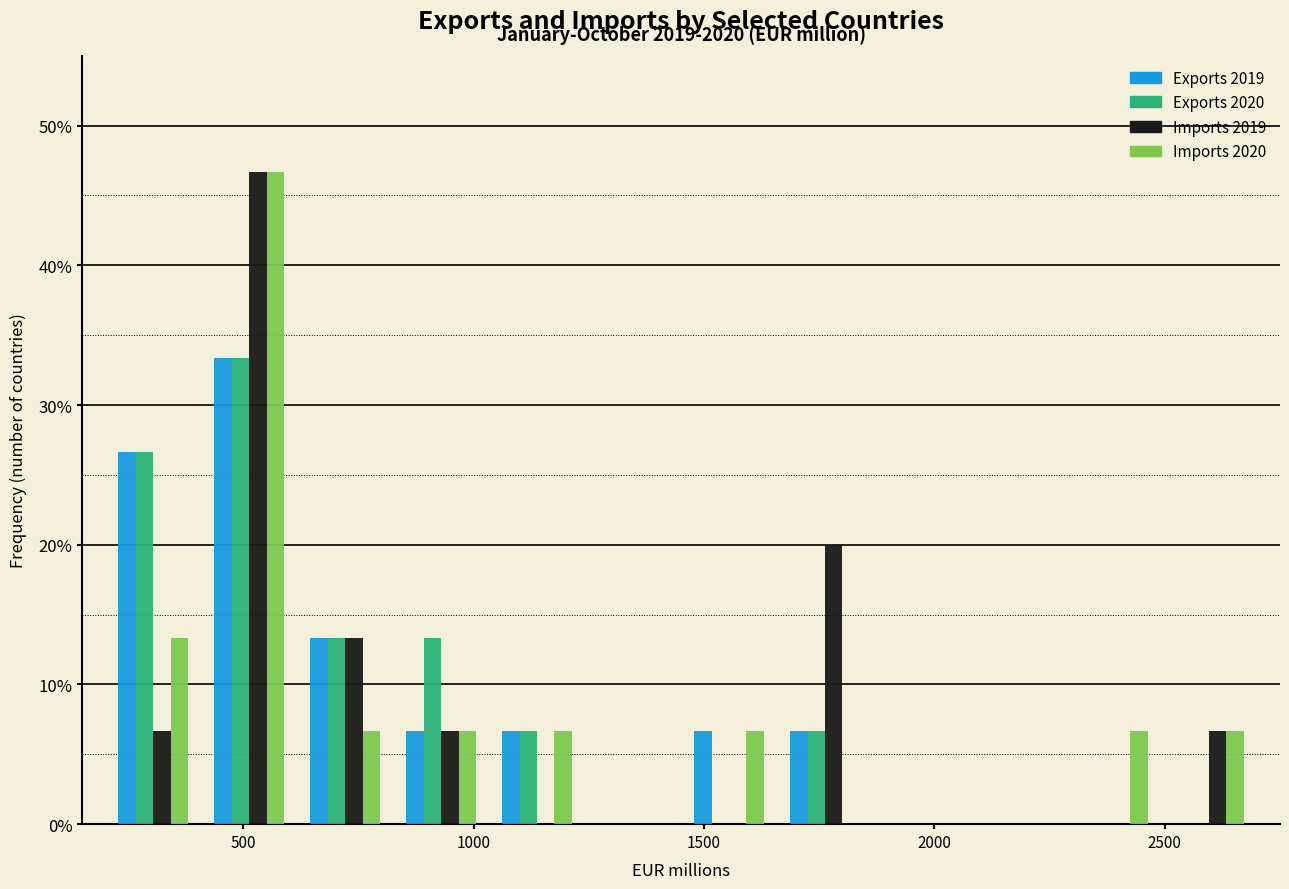

In the Exports 2019 series, which range on the x-axis has the tallest bar?

400 to 600